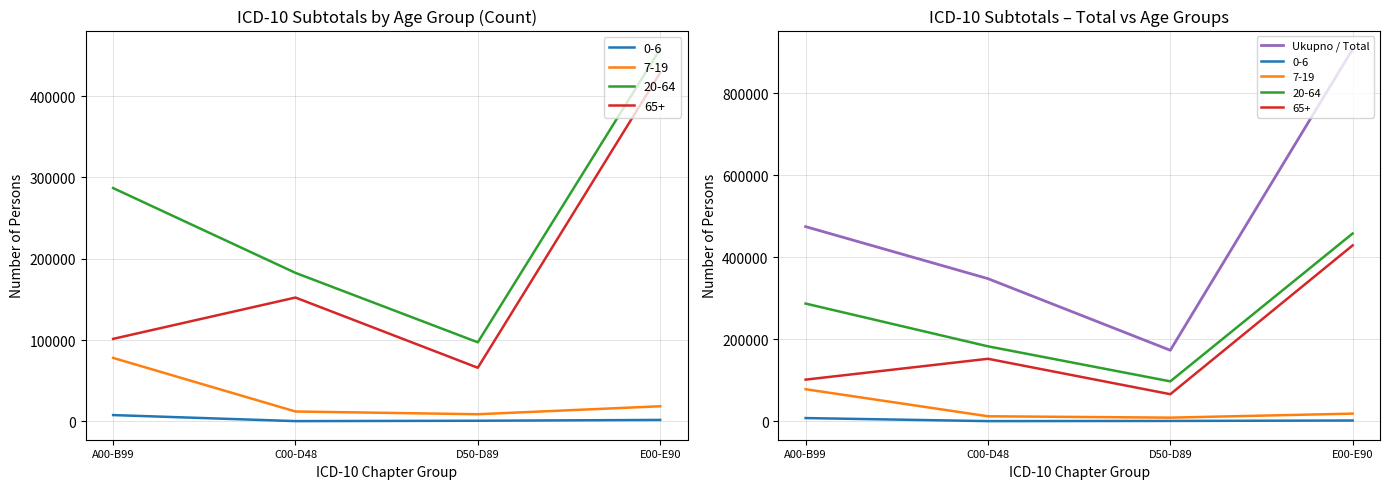

What is the change in value from C00-D48 to D50-D89?

-174602